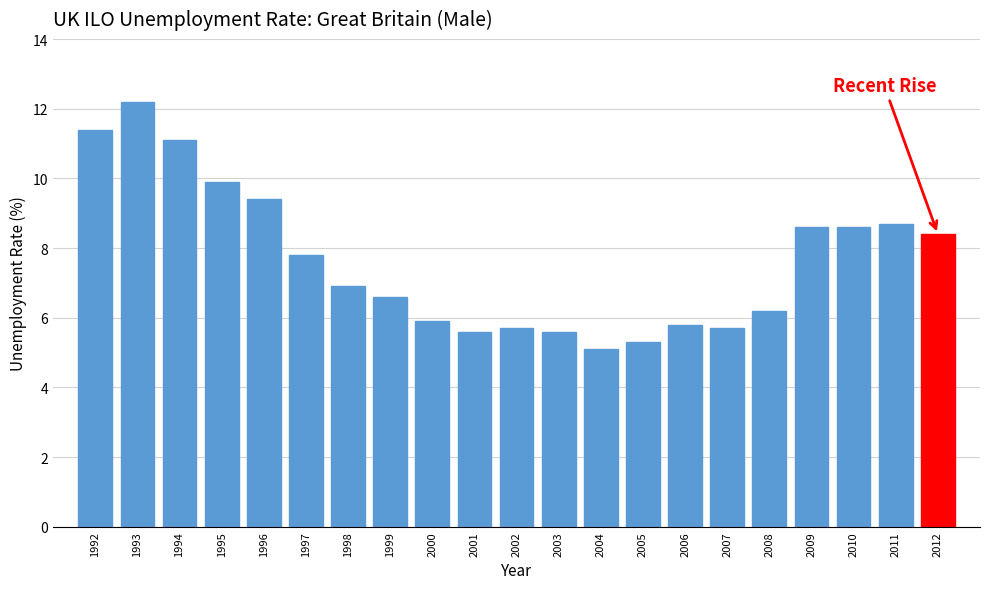

Reading right to left, list all the values displayed in this chart.

8.4	8.7	8.6	8.6	6.2	5.7	5.8	5.3	5.1	5.6	5.7	5.6	5.9	6.6	6.9	7.8	9.4	9.9	11.1	12.2	11.4